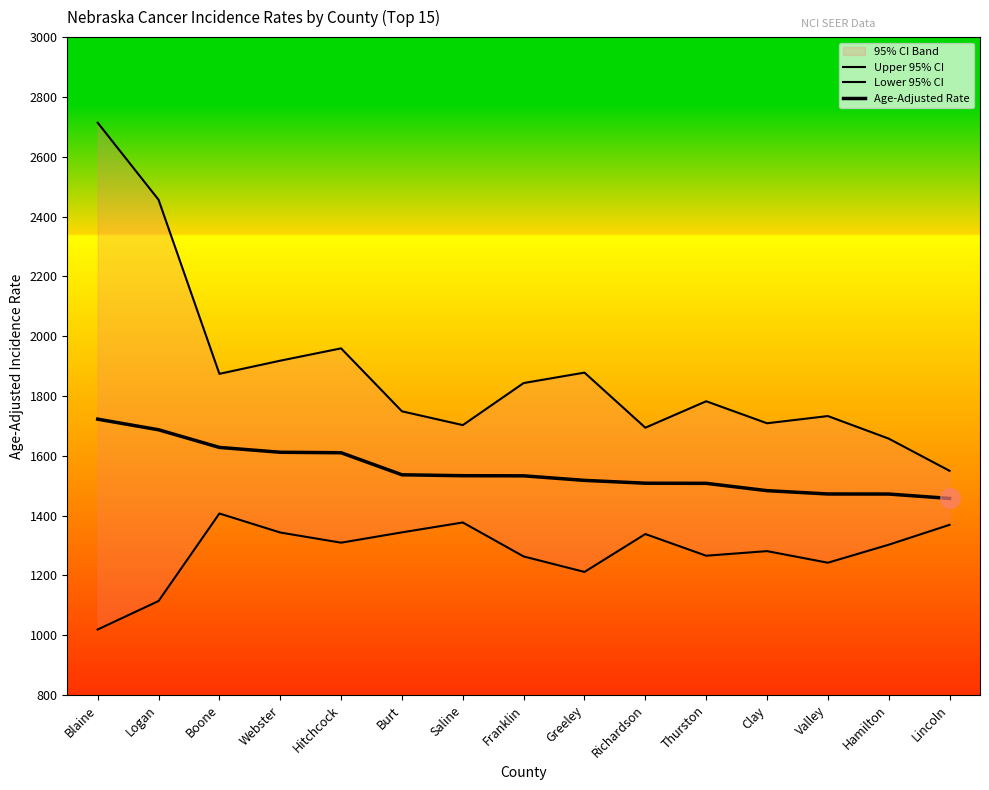

Which series has the widest spread of values?

Upper 95% CI